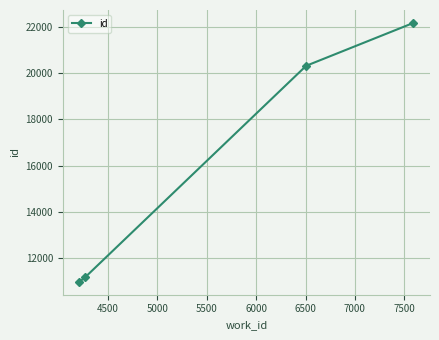

True or false: the data has more than 1 interior local peaks.

False